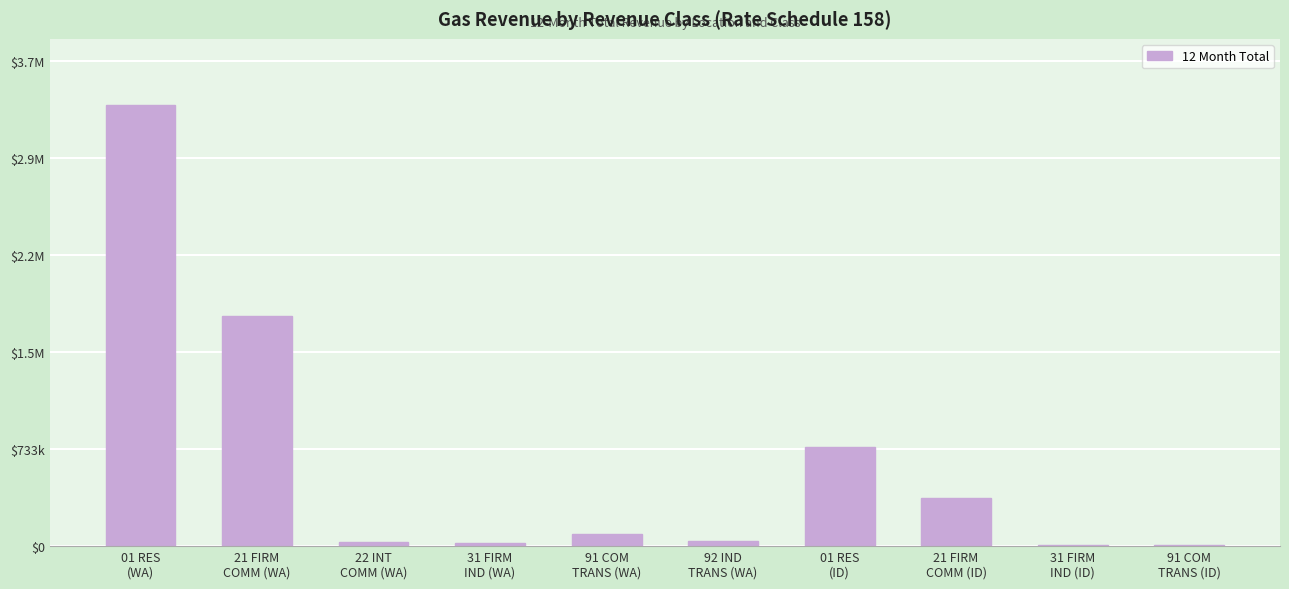

What is the change in value from 01 RES
(ID) to 91 COM
TRANS (ID)?

-740451.4